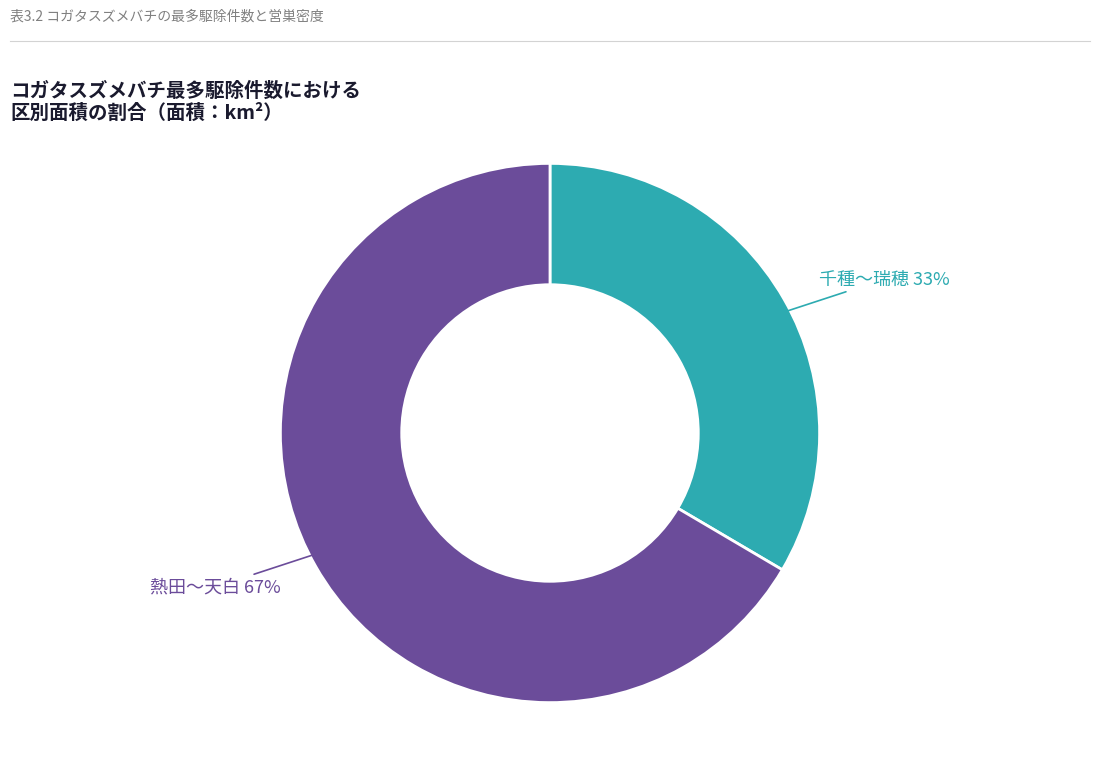

To the nearest percent, what is the average slice percentage?

50%